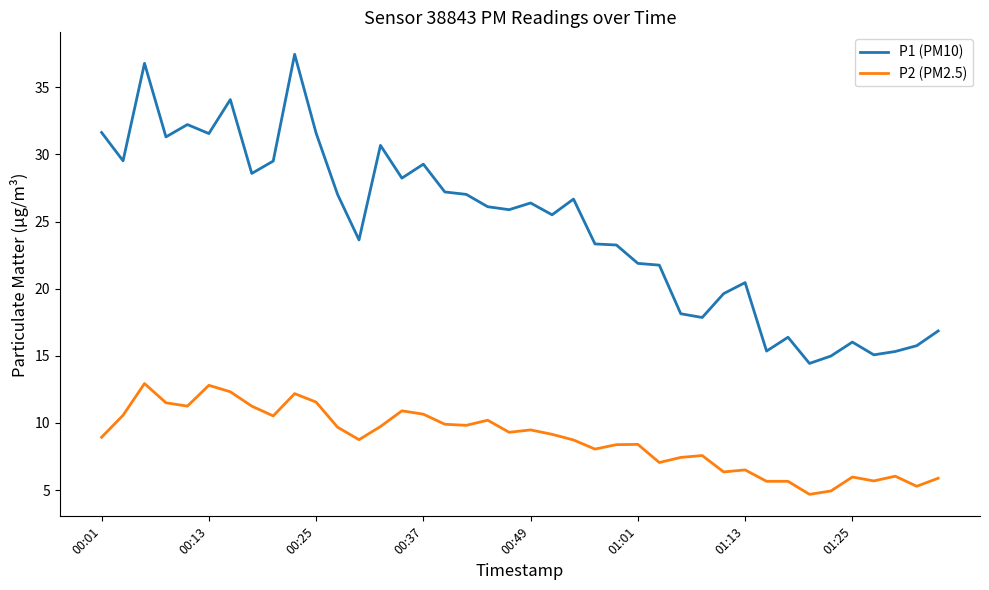

Rank the series by their maximum value, from lowest to highest.

P2 (PM2.5), P1 (PM10)